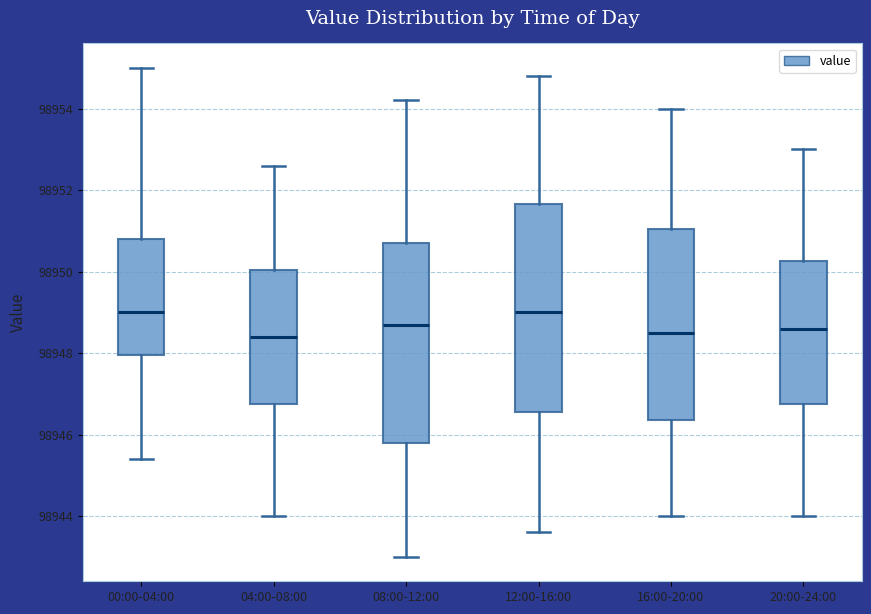

Reading left to right, read every box against the y-axis: the position of its median line, the range the box covers, and the ends of its whiskers. The values are not printed on the chart, so give them approximately, as read against the axis.

00:00-04:00: median 98949.0, box 98948.0 to 98950.8, whiskers 98945.4 to 98955.0
04:00-08:00: median 98948.4, box 98946.8 to 98950.0, whiskers 98944.0 to 98952.6
08:00-12:00: median 98948.8, box 98945.8 to 98950.8, whiskers 98943.0 to 98954.2
12:00-16:00: median 98949.0, box 98946.6 to 98951.6, whiskers 98943.6 to 98954.8
16:00-20:00: median 98948.6, box 98946.4 to 98951.0, whiskers 98944.0 to 98954.0
20:00-24:00: median 98948.6, box 98946.8 to 98950.2, whiskers 98944.0 to 98953.0